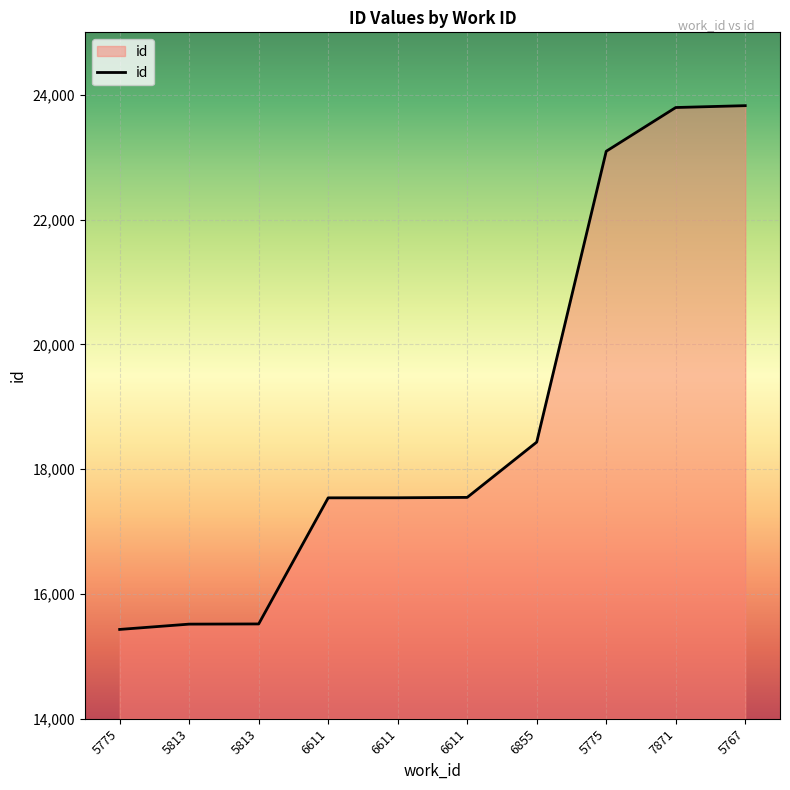

At which label does the data first exceed 17547?

6855